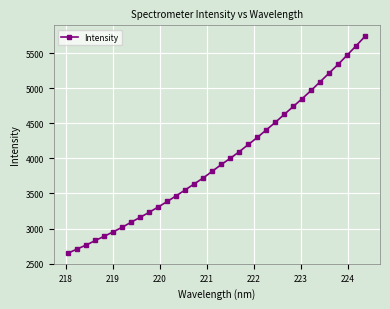

What is the sum of all values?

135307.2